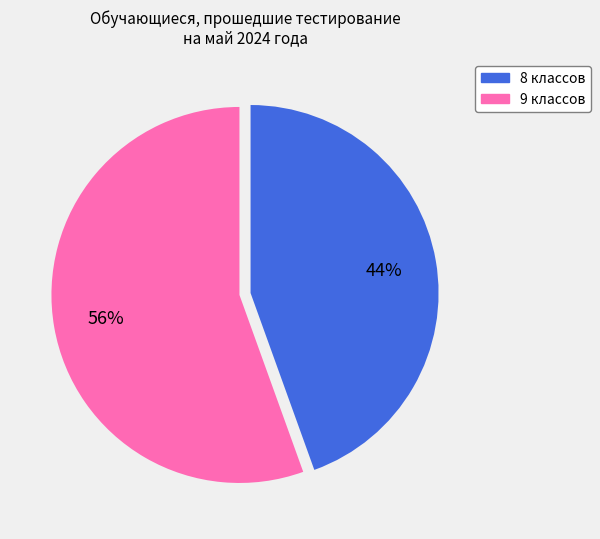

Rank the categories by value from lowest to highest.

8 классов, 9 классов